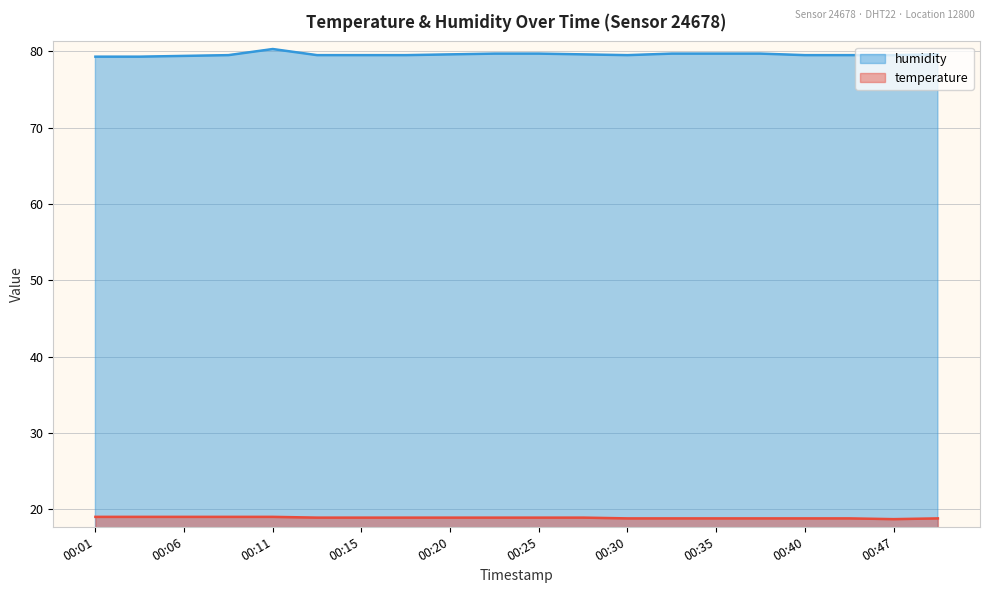

The humidity series shows 79.3 at 00:01. True or false?

True